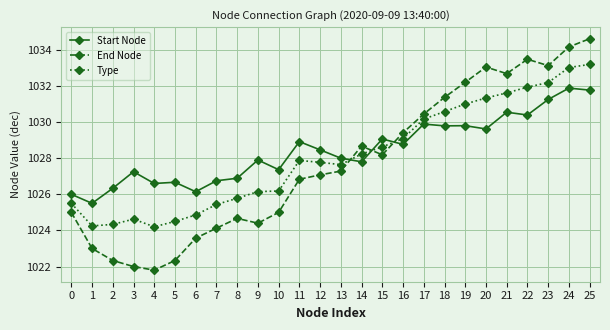

What is the value of the Type point at the 17th from the left?

1029.1